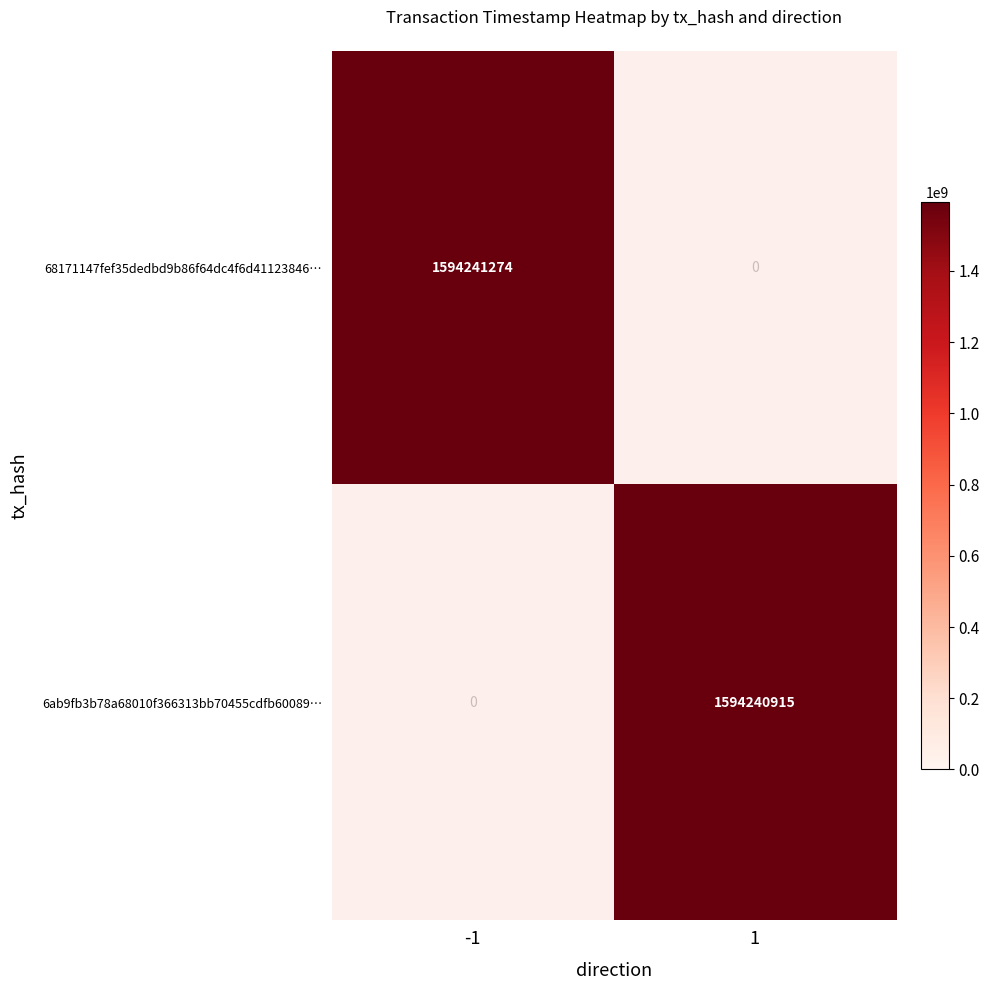

Which series has the widest spread of values?

68171147fef35dedbd9b86f64dc4f6d41123846…